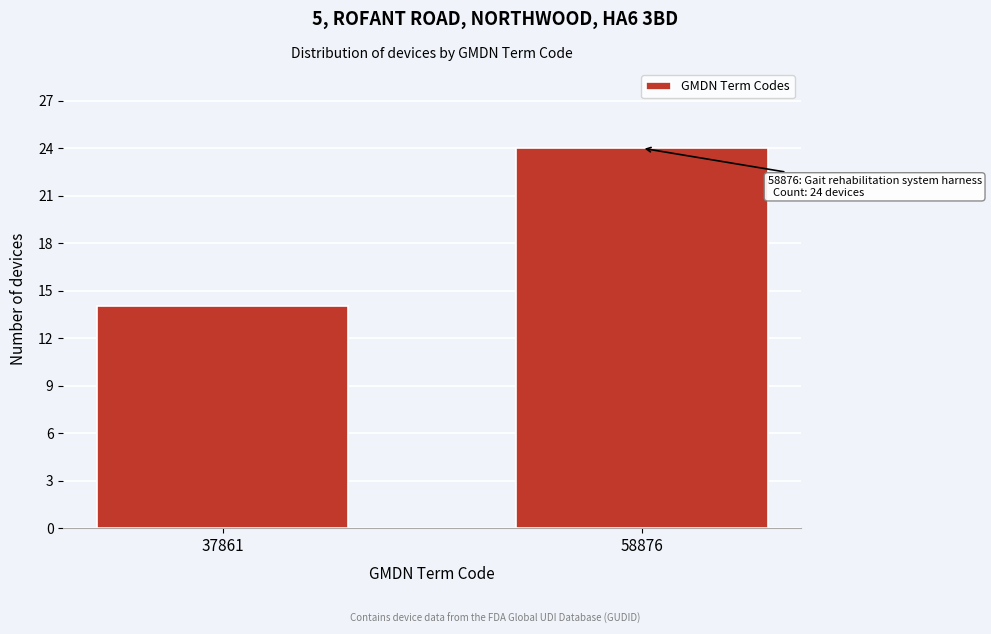

Reading left to right, what are all the values shown in this chart?

14	24